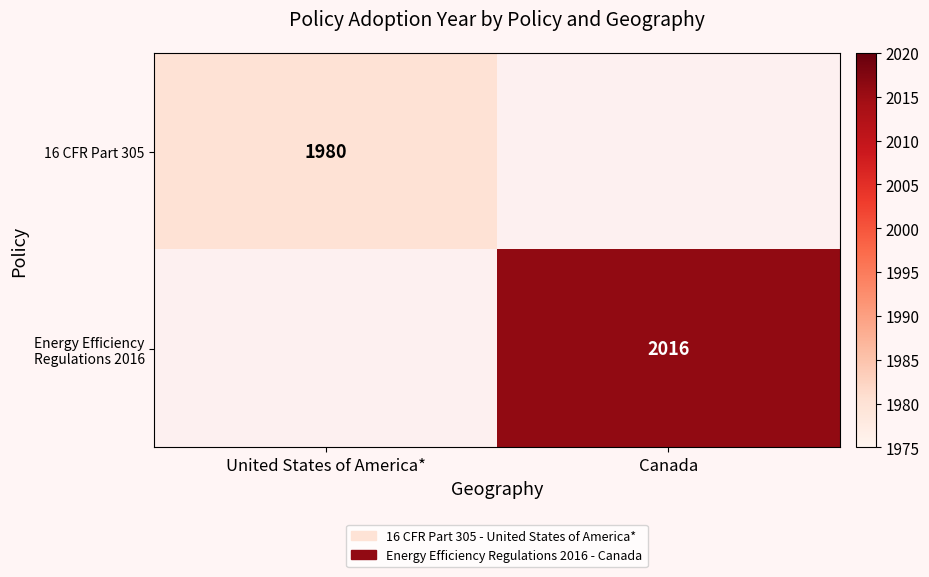

Is the value of 16 CFR Part 305 at United States of America* greater than the value of Energy Efficiency Regulations 2016 at Canada?

No